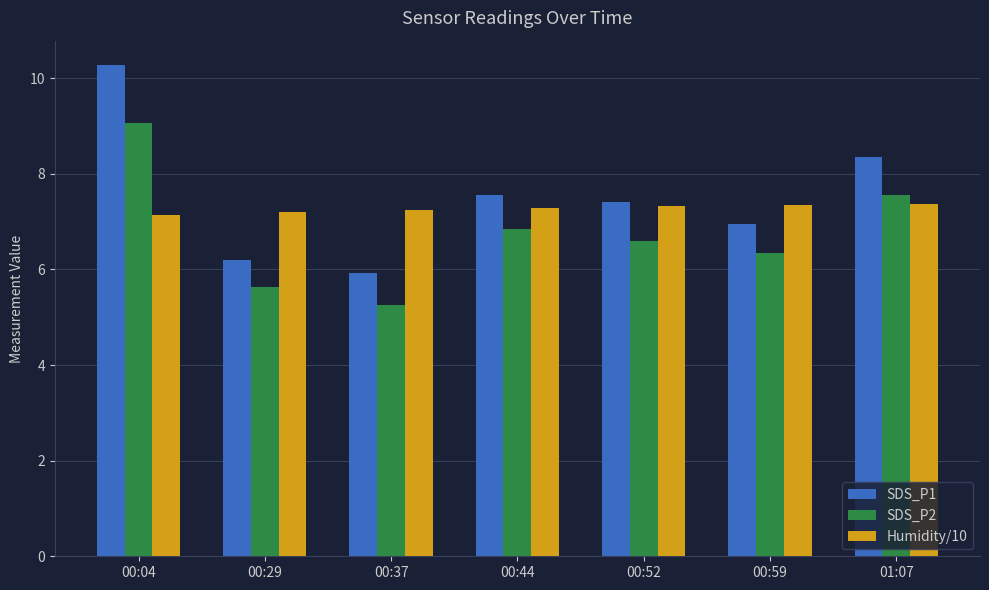

Which series has the widest spread of values?

SDS_P1